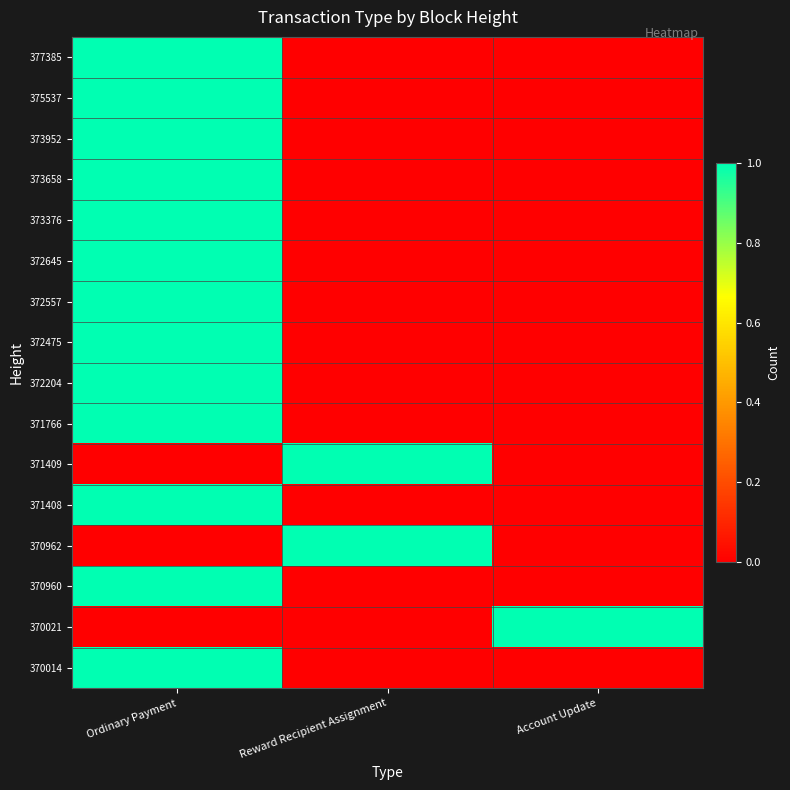

List the series in order of their peak value, lowest first.

377385, 375537, 373952, 373658, 373376, 372645, 372557, 372475, 372204, 371766, 371409, 371408, 370962, 370960, 370021, 370014